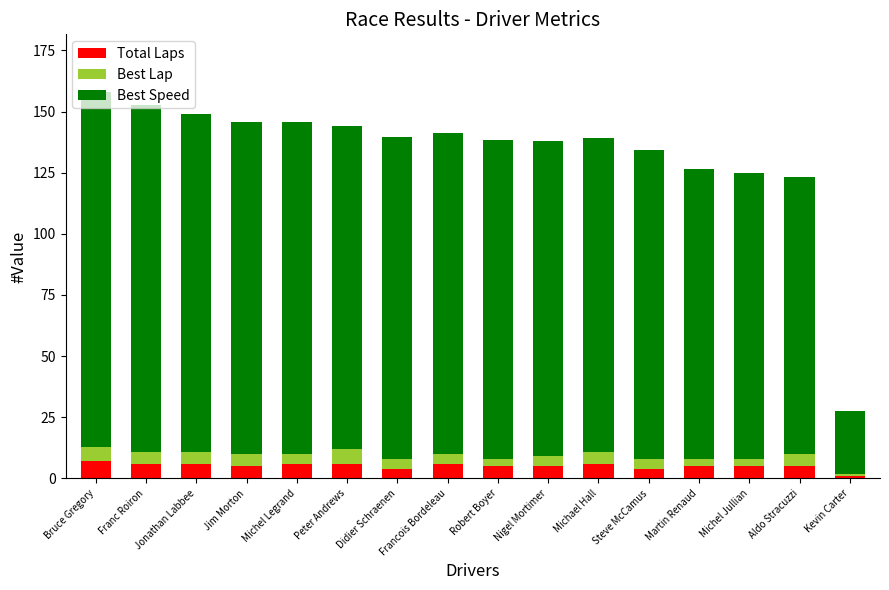

Read the Total Laps value at Bruce Gregory.

7.0